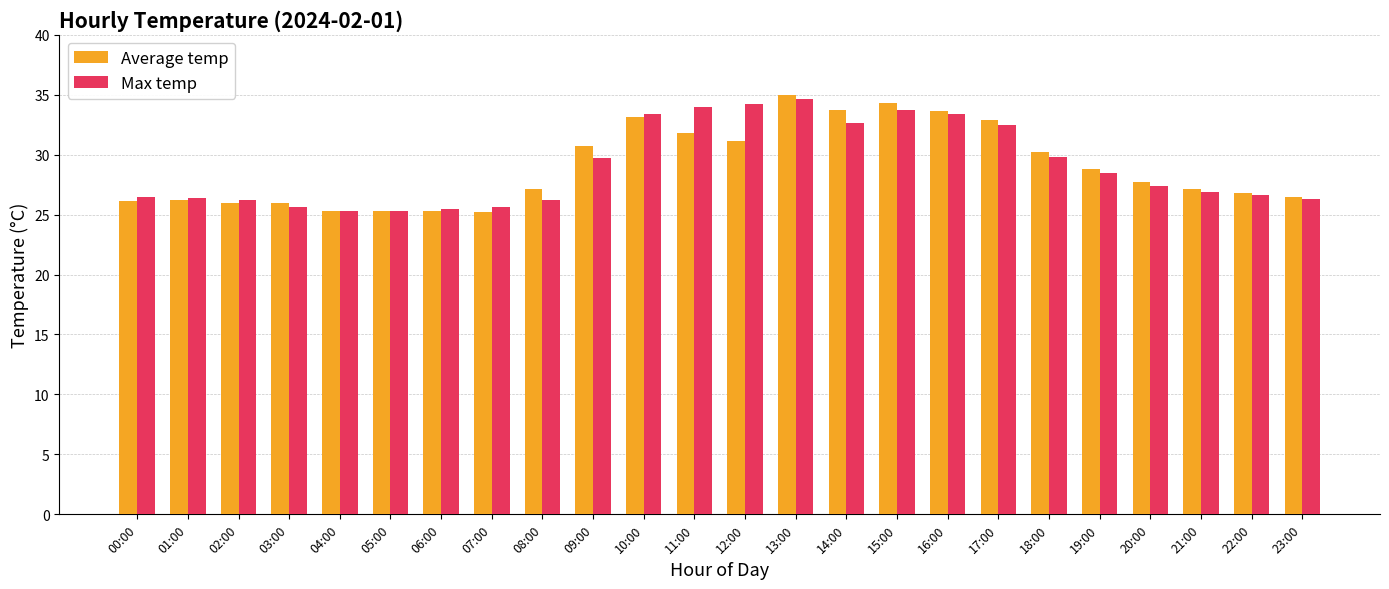

The value of Average temp at 12:00 is 31.1. True or false?

True